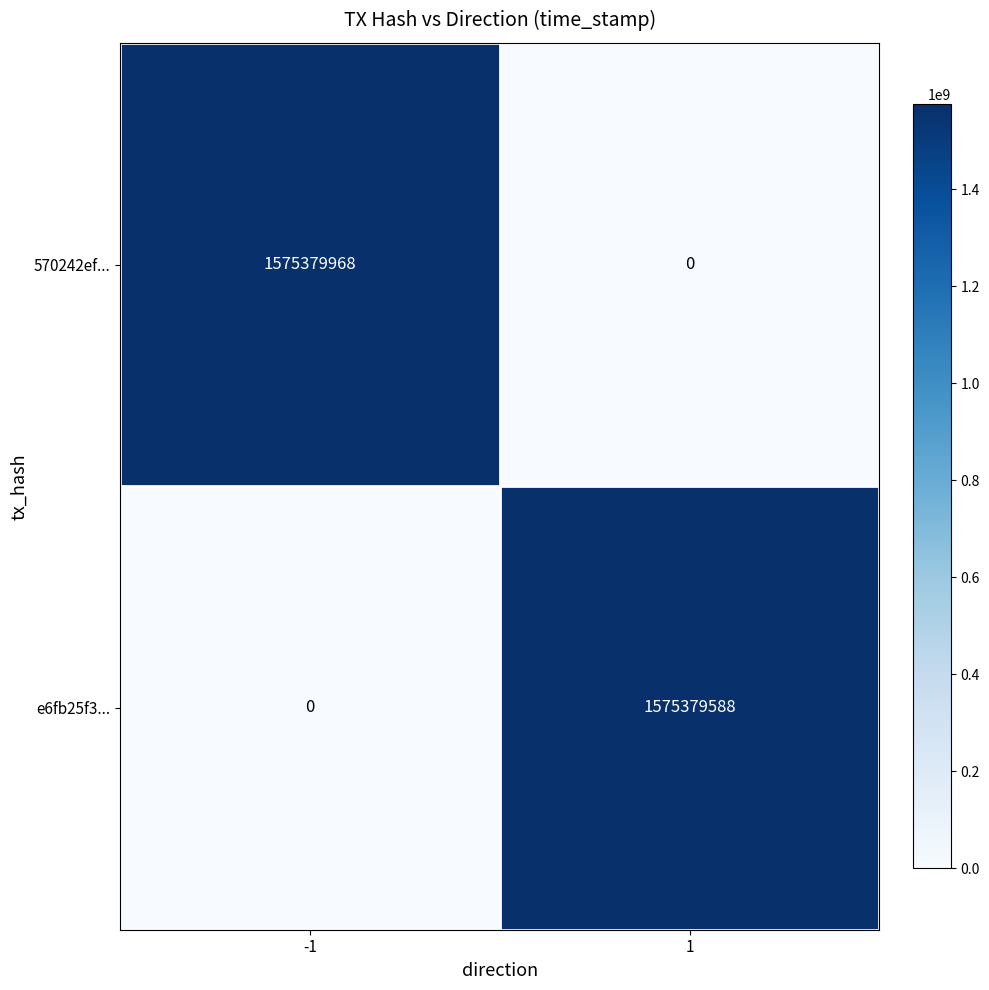

What is the average value of the 570242ef... series?

787689984